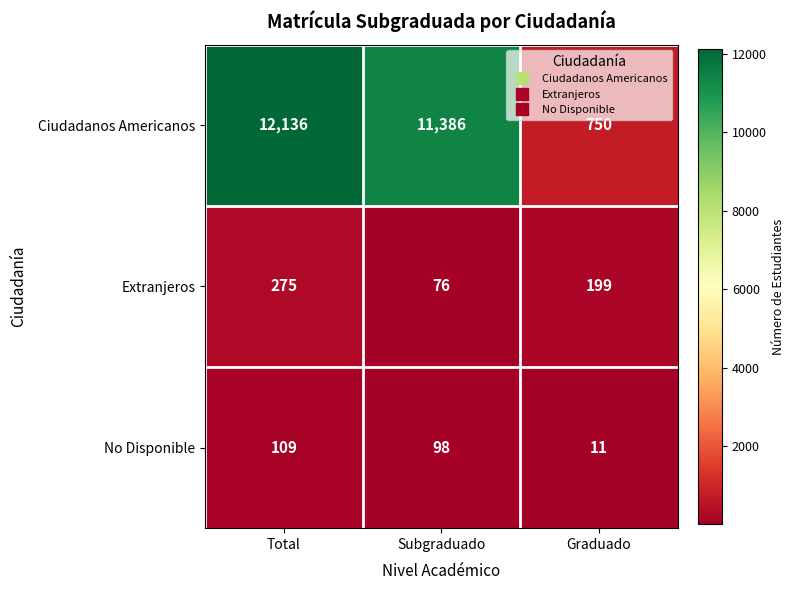

Which label corresponds to the largest value in the chart?

Total